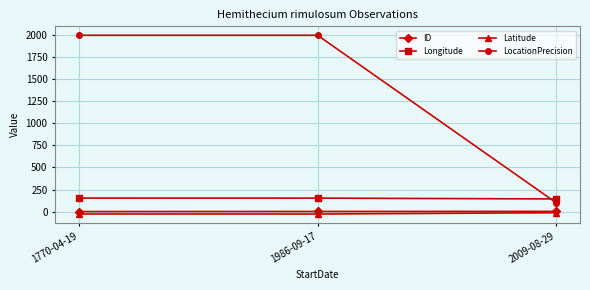

Which series has the largest total across all categories?

LocationPrecision